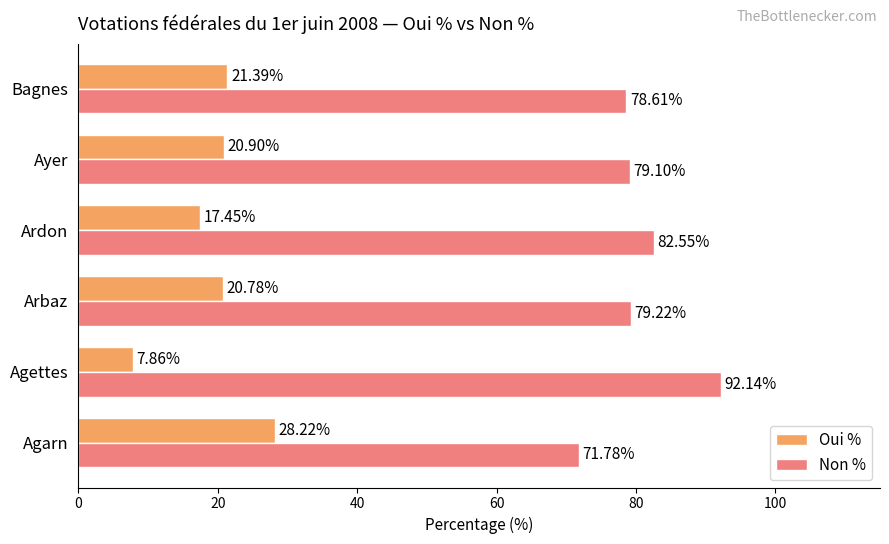

Rank the series at Arbaz from lowest to highest value.

Oui %, Non %